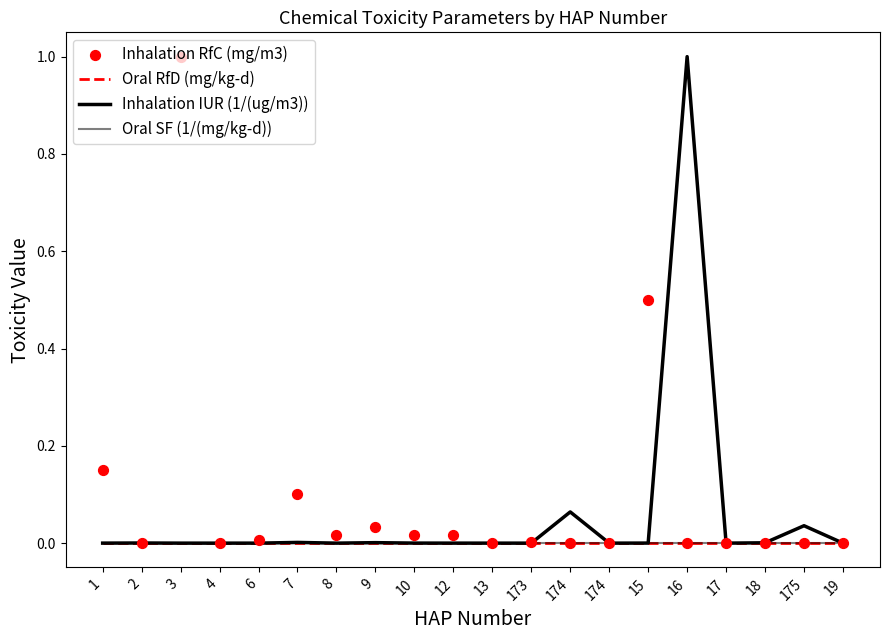

At how many categories does at least one series exceed 0?

16